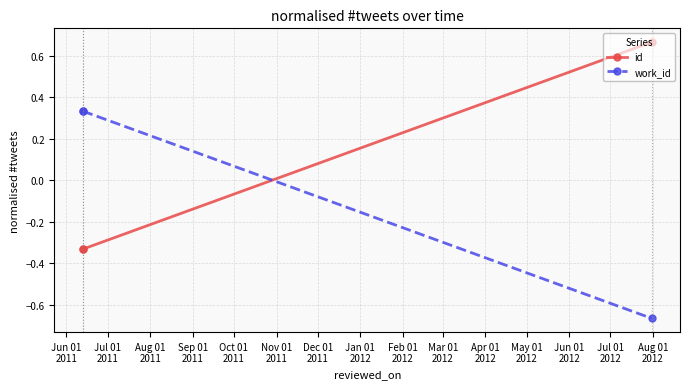

The work_id series shows 0.3 at Jul 01
2011. True or false?

True